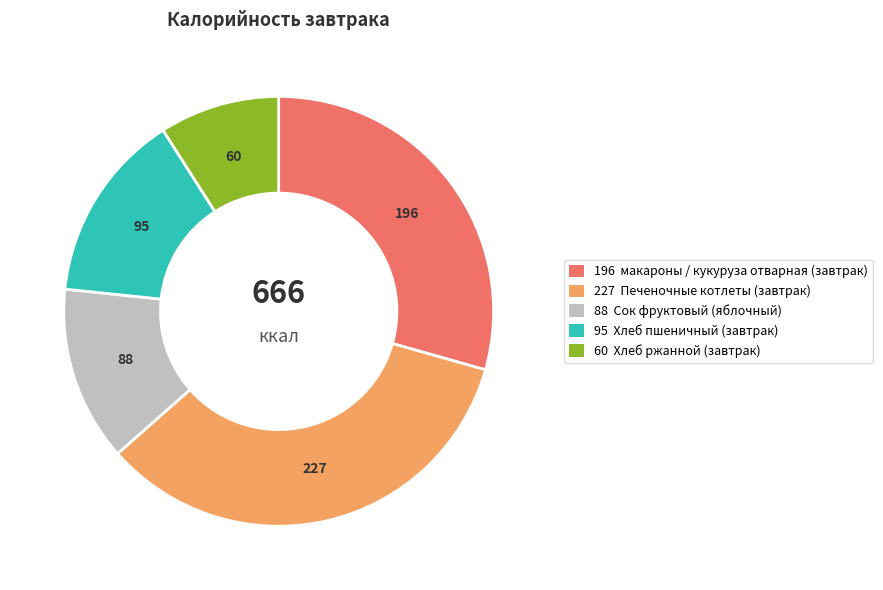

Is there any slice that represents more than half of the pie?

No